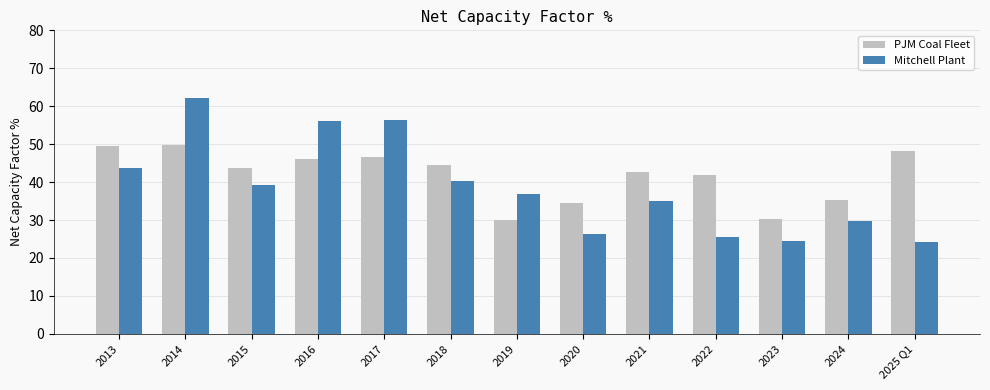

Is the value of PJM Coal Fleet at 2024 greater than the value of Mitchell Plant at 2020?

Yes